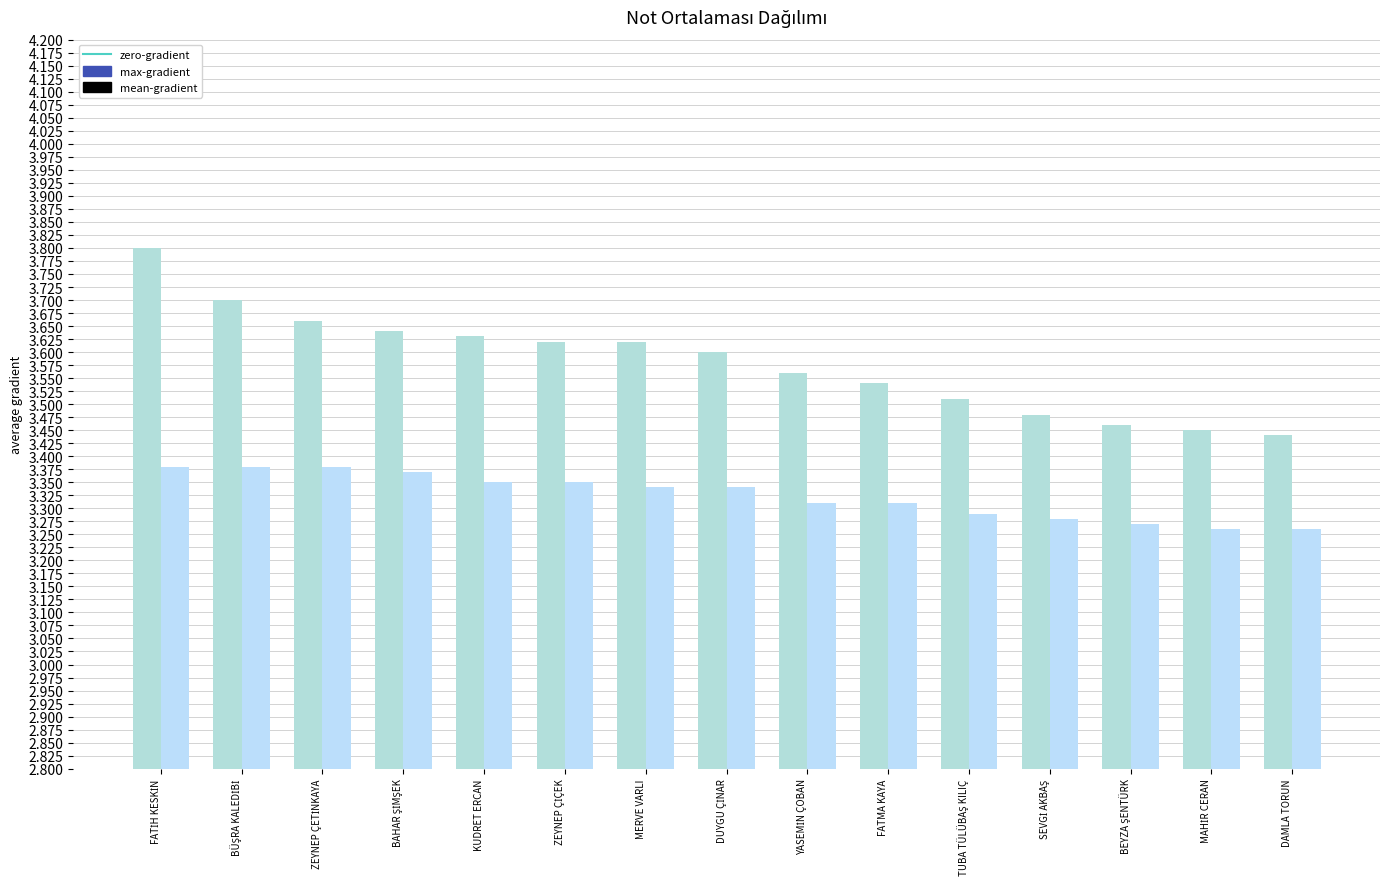

Reading left to right, transcribe all the data shown in this chart.

max-gradient: FATİH KESKİN=3.8	BÜŞRA KALEDİBİ=3.7	ZEYNEP ÇETİNKAYA=3.7	BAHAR ŞİMŞEK=3.6	KUDRET ERCAN=3.6	ZEYNEP ÇİÇEK=3.6	MERVE VARLI=3.6	DUYGU ÇİNAR=3.6	YASEMİN ÇOBAN=3.6	FATMA KAYA=3.5	TUBA TÜLÜBAŞ KILIÇ=3.5	SEVGİ AKBAŞ=3.5	BEYZA ŞENTÜRK=3.5	MAHİR CERAN=3.5	DAMLA TORUN=3.4
mean-gradient: FATİH KESKİN=3.4	BÜŞRA KALEDİBİ=3.4	ZEYNEP ÇETİNKAYA=3.4	BAHAR ŞİMŞEK=3.4	KUDRET ERCAN=3.4	ZEYNEP ÇİÇEK=3.4	MERVE VARLI=3.3	DUYGU ÇİNAR=3.3	YASEMİN ÇOBAN=3.3	FATMA KAYA=3.3	TUBA TÜLÜBAŞ KILIÇ=3.3	SEVGİ AKBAŞ=3.3	BEYZA ŞENTÜRK=3.3	MAHİR CERAN=3.3	DAMLA TORUN=3.3